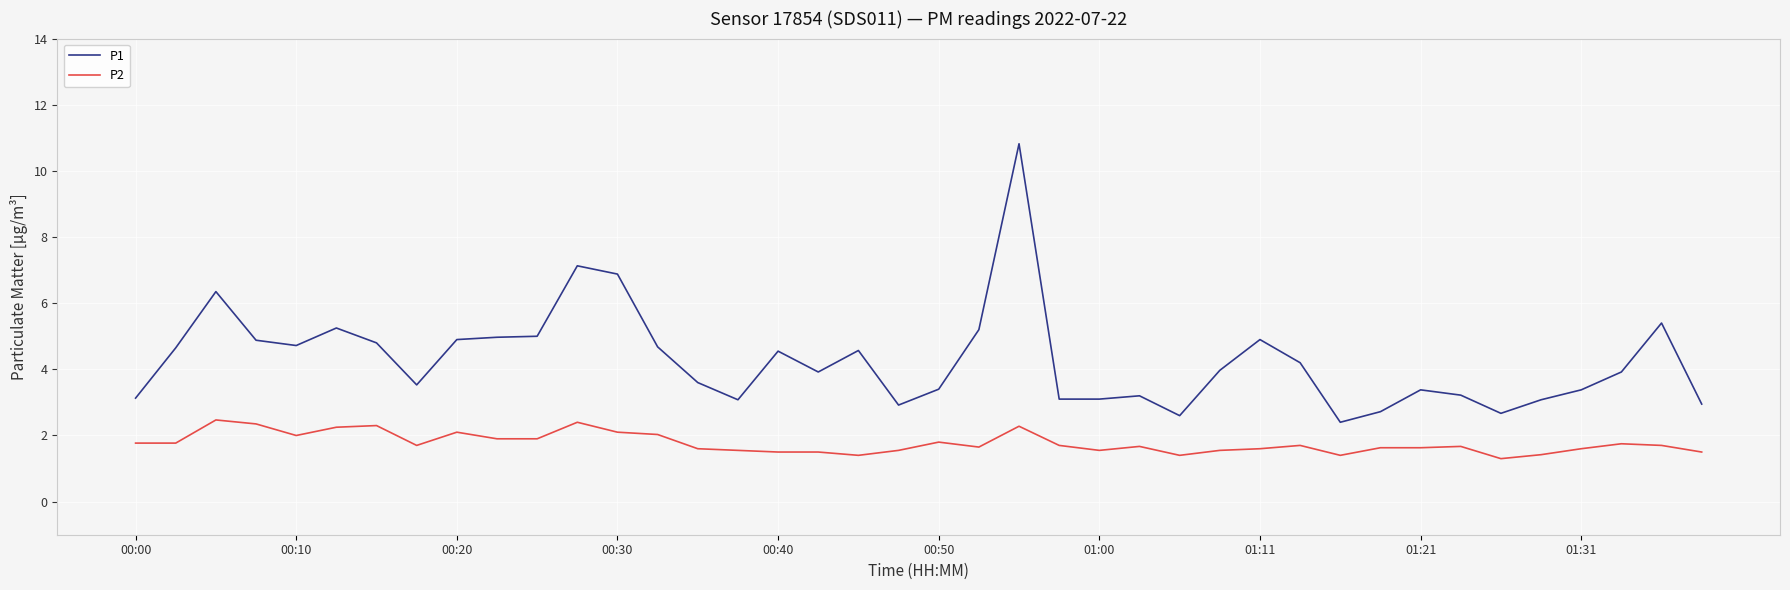

Does the chart have visible grid lines?

Yes